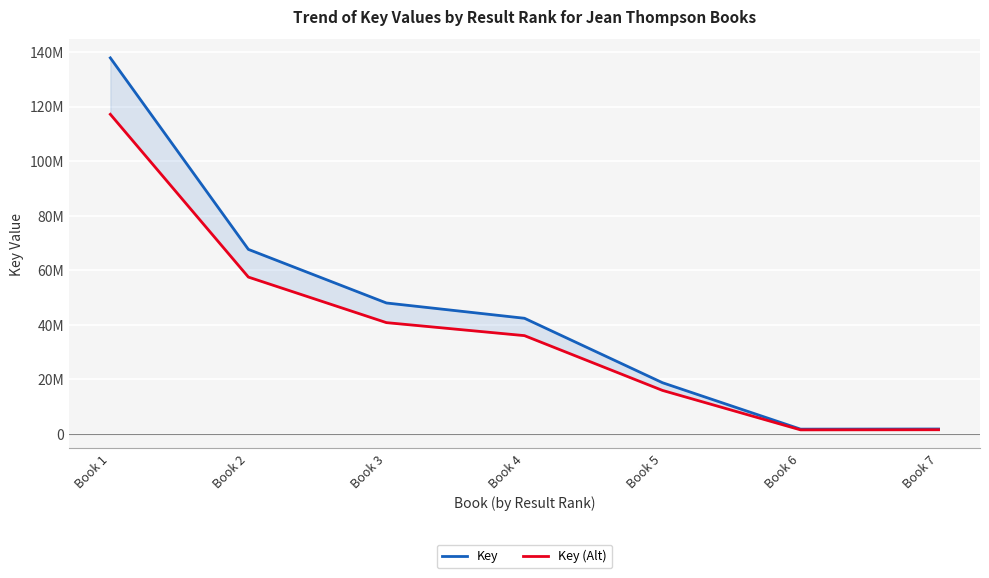

List the series in order of their overall mean, highest first.

Key, Key (Alt)